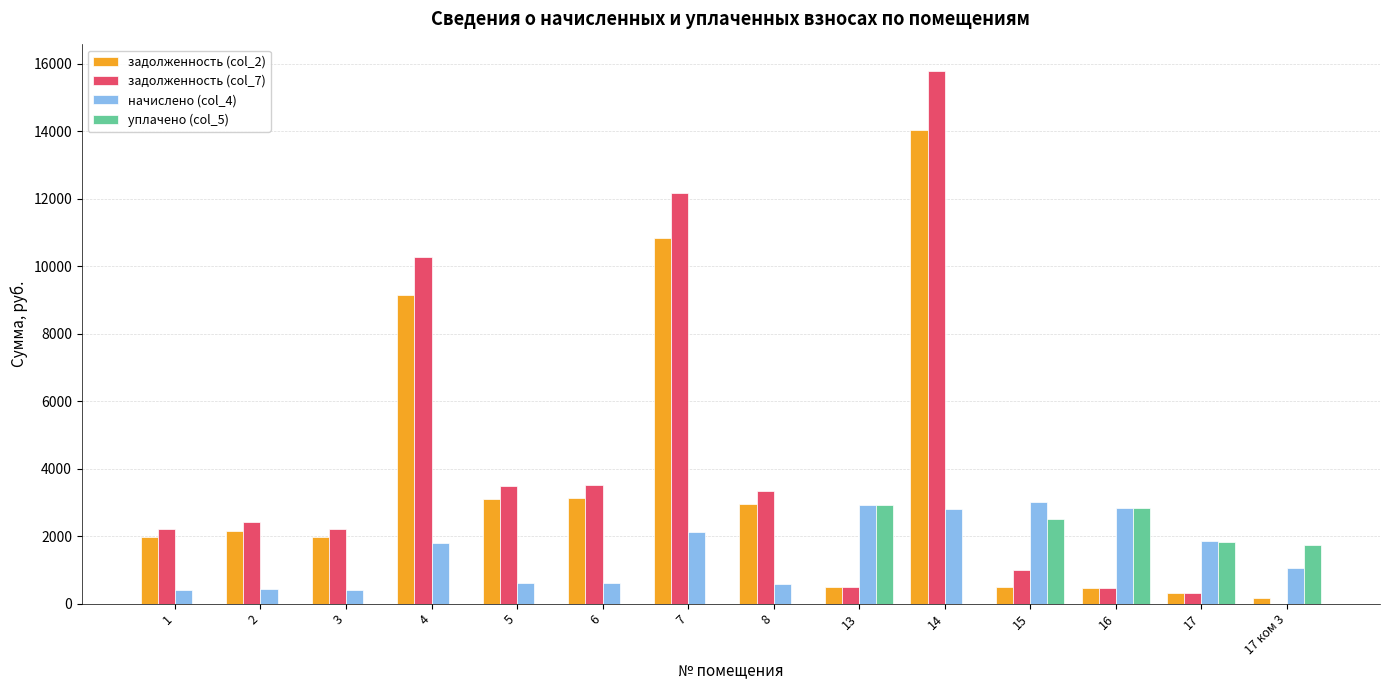

Does the chart contain stacked bars?

No